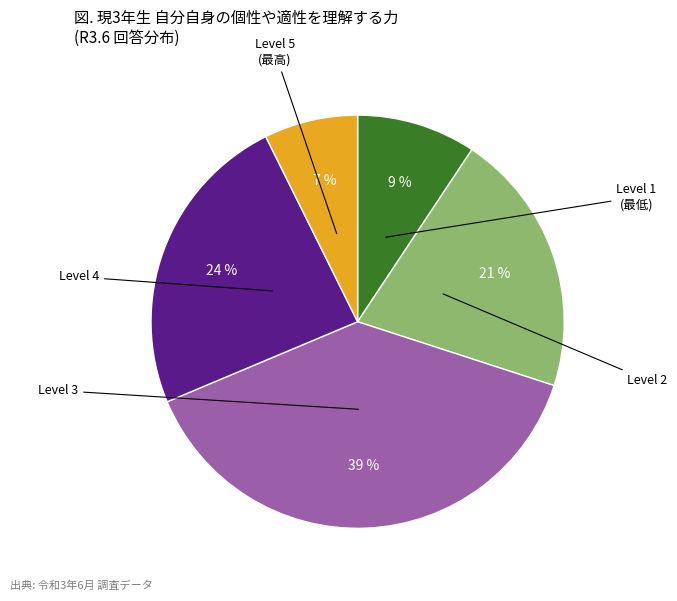

Rank the categories by value from highest to lowest.

3, 4, 2, 1, 5